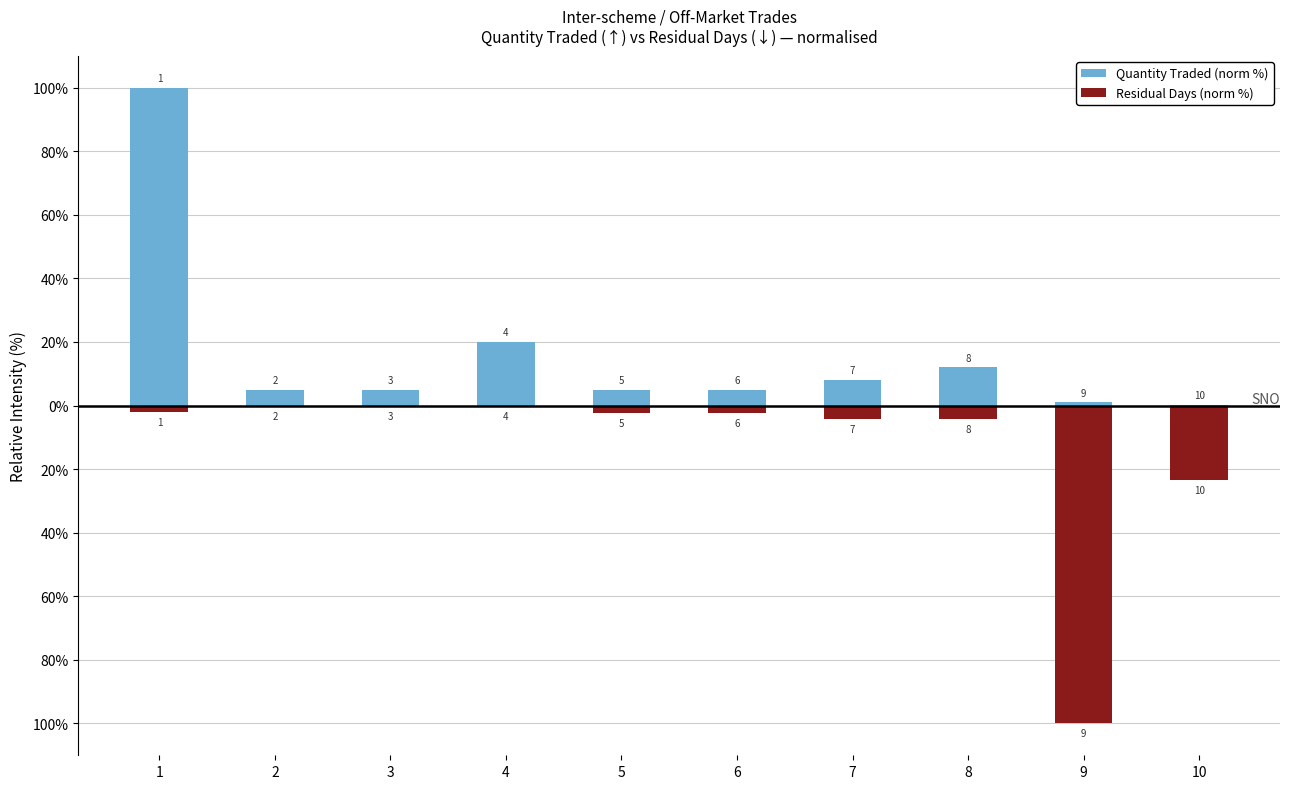

At which category is the sum across all series the highest?

1